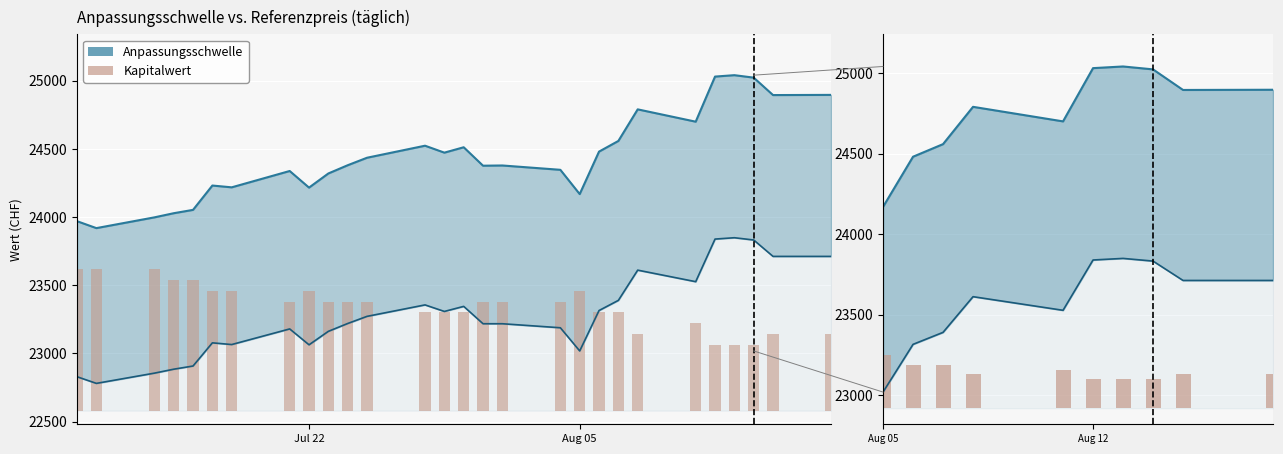

Are the bars grouped side by side (vs. stacked)?

No